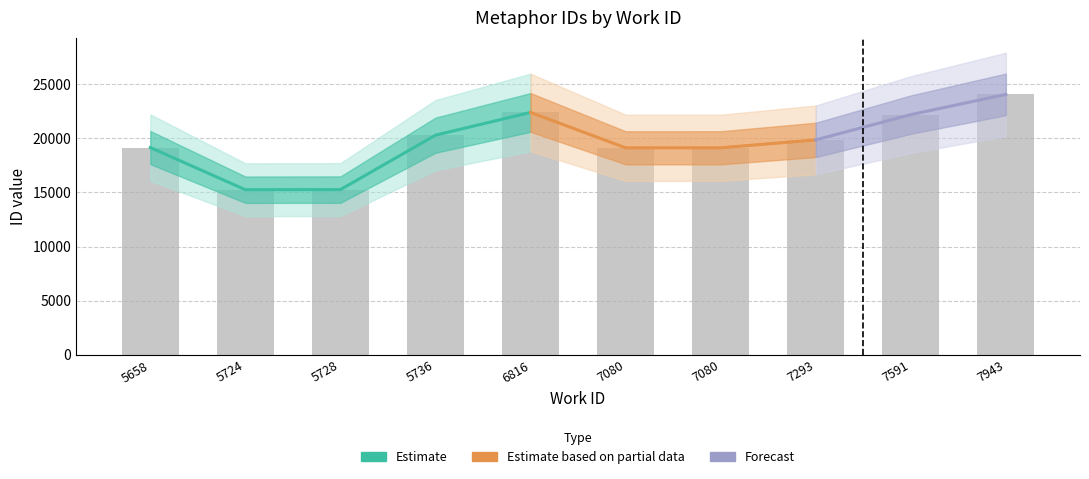

What is the difference between the values at 7080 and 5728?

3864